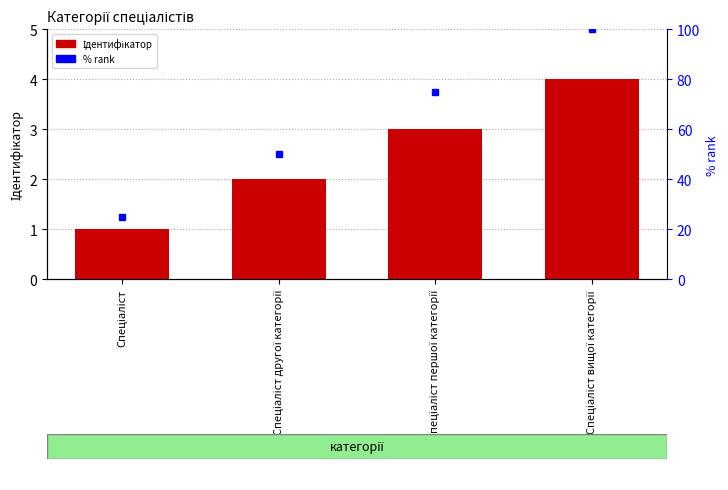

Reading left to right, what are all the values shown in this chart?

Спеціаліст=1	Спеціаліст другої категорії=2	Спеціаліст першої категорії=3	Спеціаліст вищої категорії=4